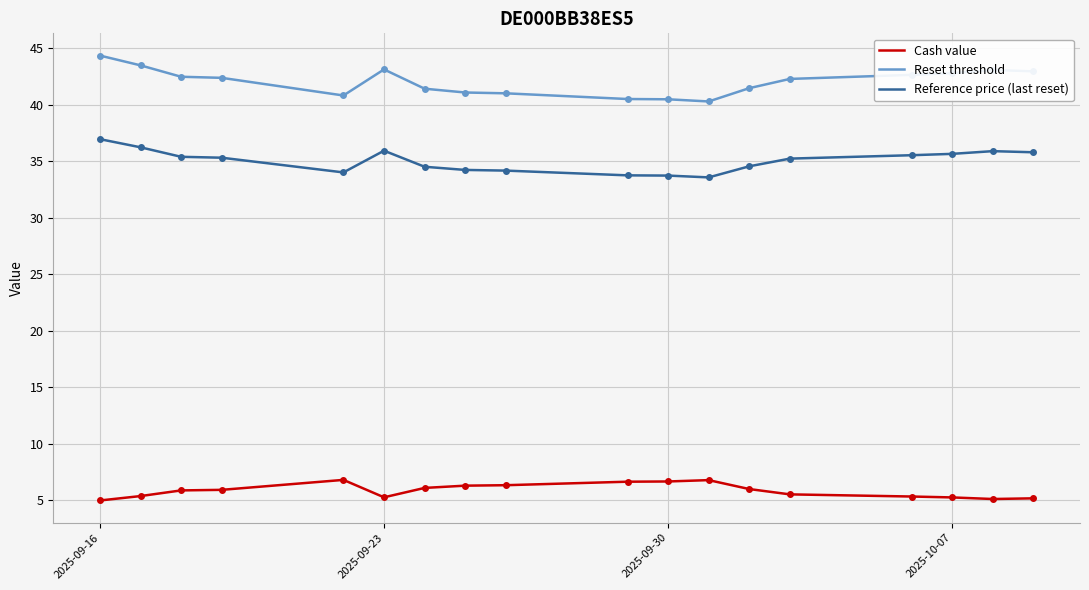

What is the difference between the maximum and minimum values in the Reference price (last reset) series?

3.4